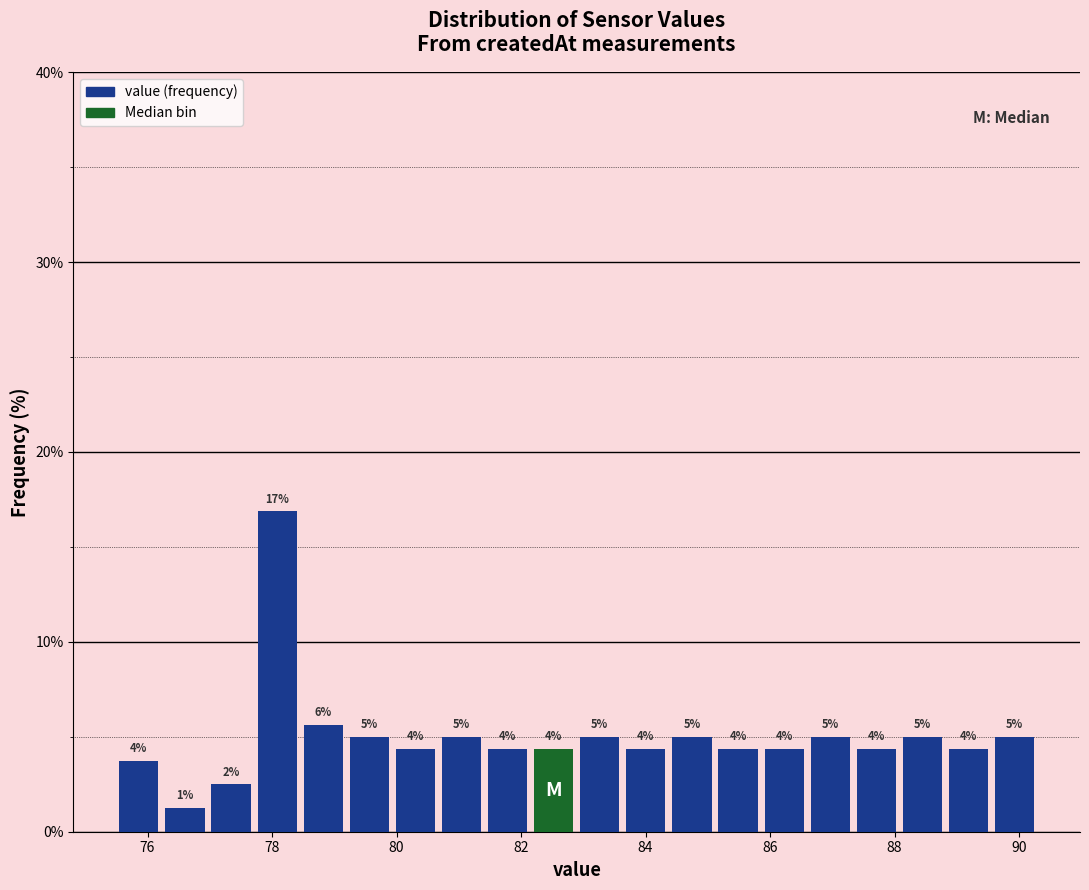

Read against the x-axis, roughly where is the centre of the tallest bar?

78.0